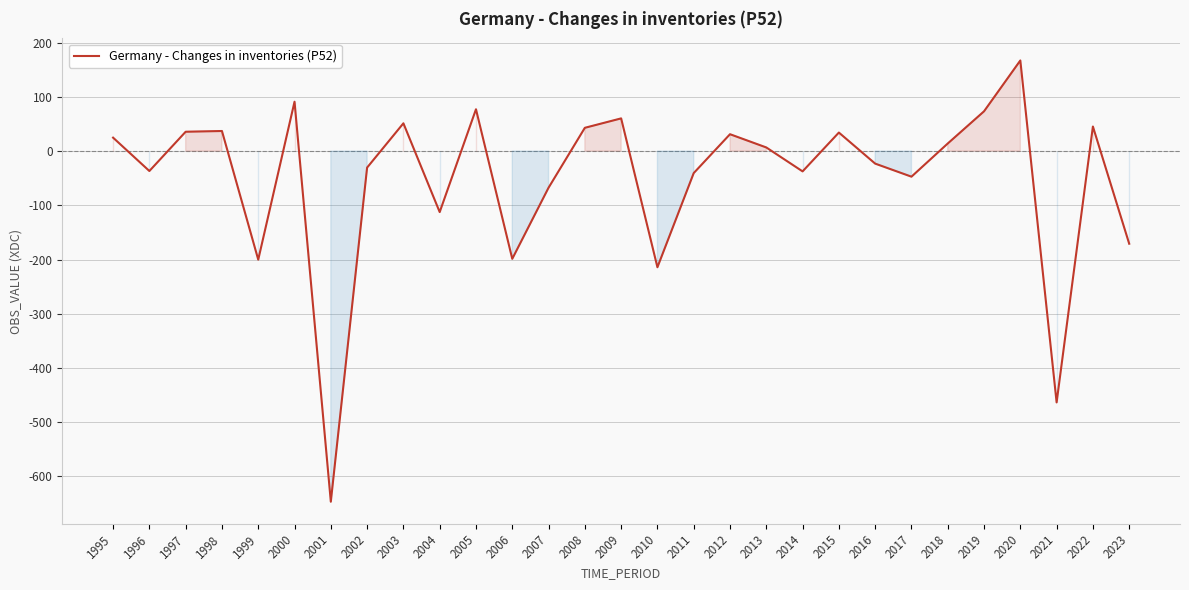

What is the greatest value displayed?

167.0